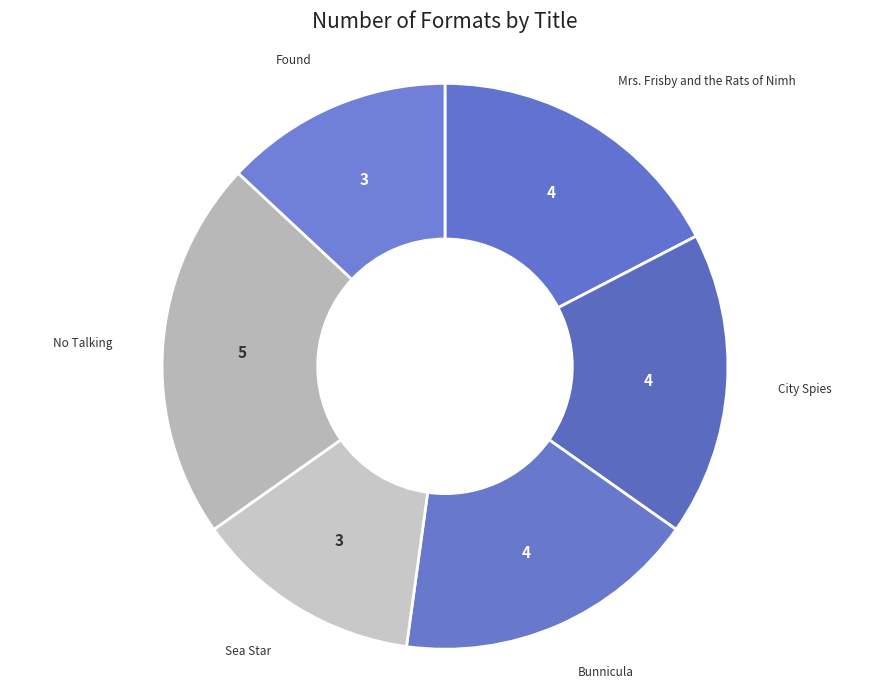

Which category has the biggest portion of the pie?

No Talking